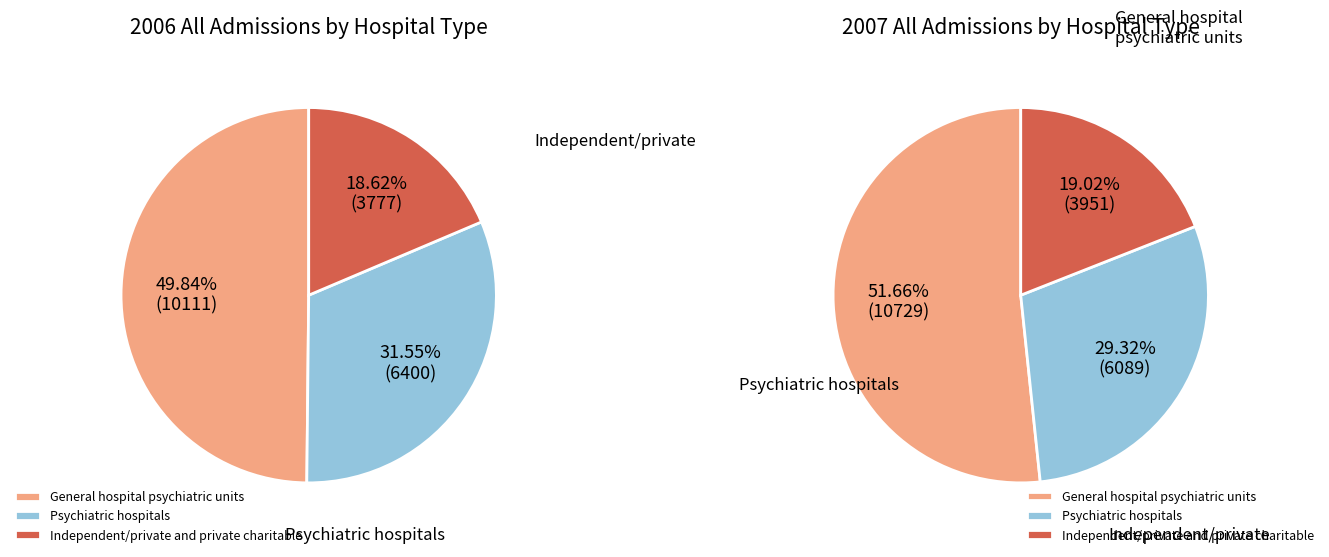

To the nearest percent, what is the difference between the 2007 and 2006 slice percentages?

2%